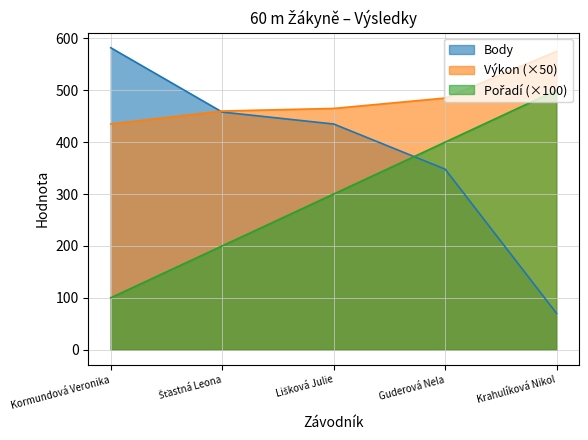

The value of Výkon at Šťastná Leona is 460.0. True or false?

True